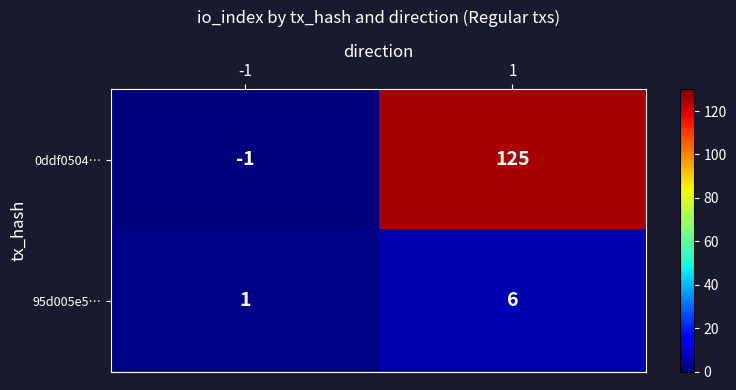

What is the highest value of the 0ddf0504… series?

125